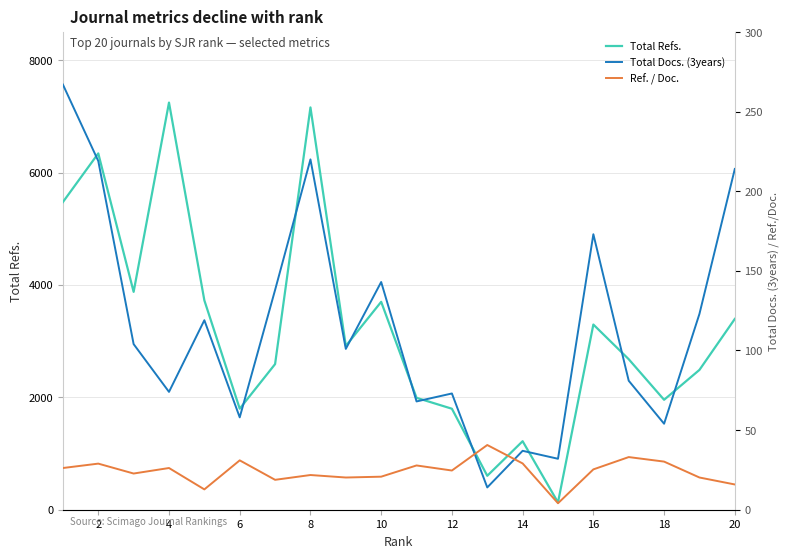

What is the maximum value for Total Refs.?

7244